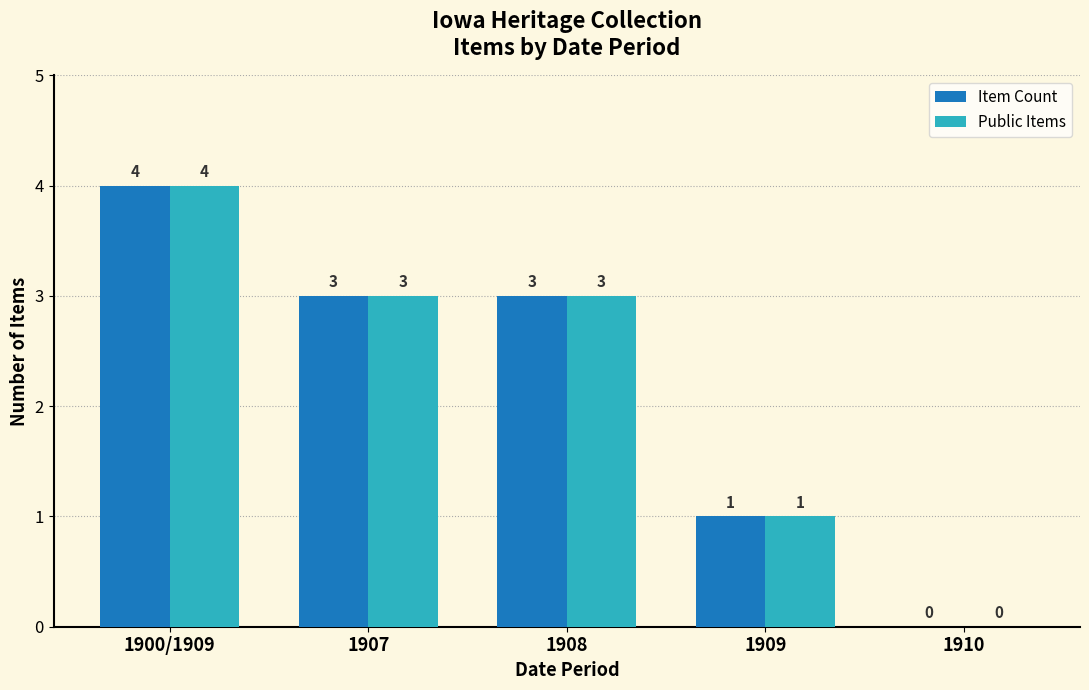

What is the highest value of the Item Count series?

4